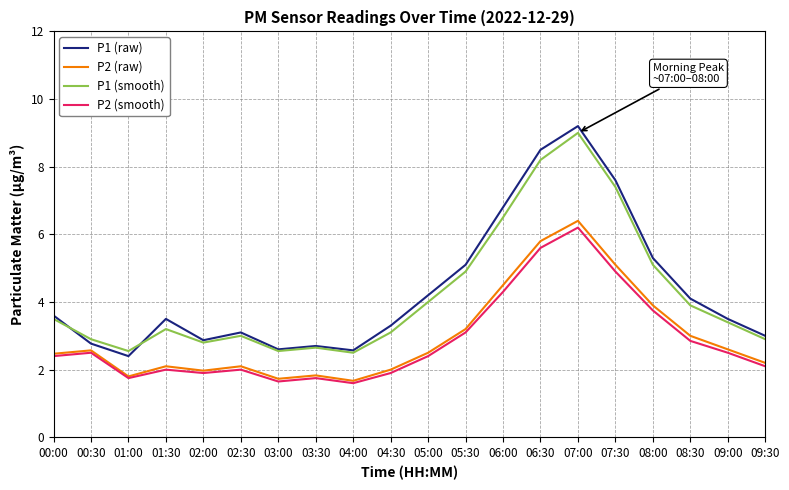

Is the value of P1 (raw) at 02:00 greater than the value of P2 (smooth) at 00:00?

Yes